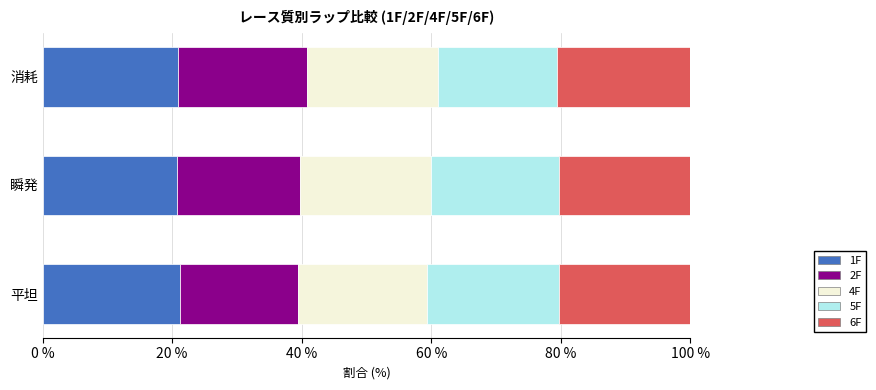

What is the maximum value for 1F?

21.1